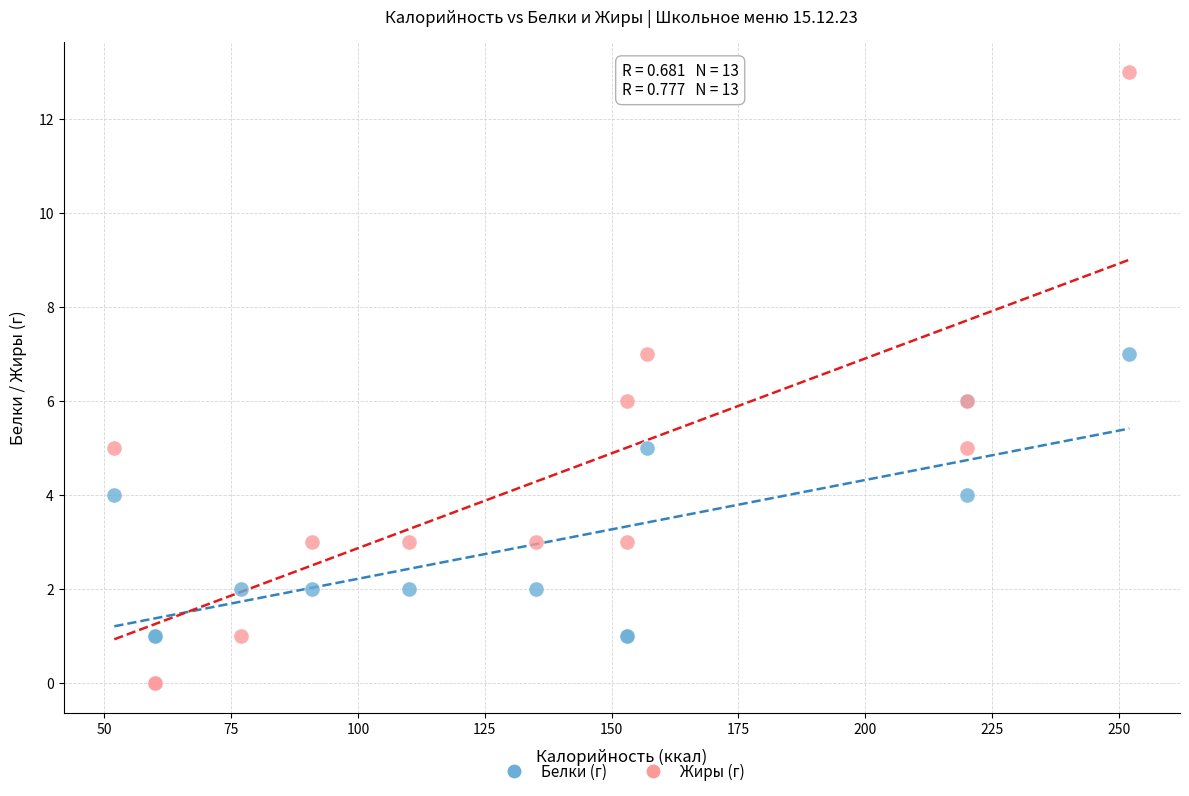

Which series reaches the minimum Y coordinate?

Жиры (г)